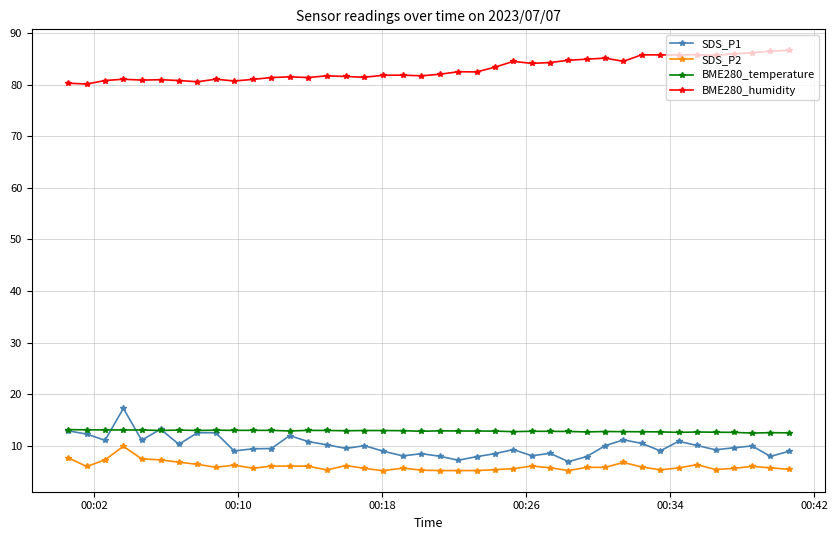

True or false: SDS_P2 has more than 2 points higher than both neighbors.

True